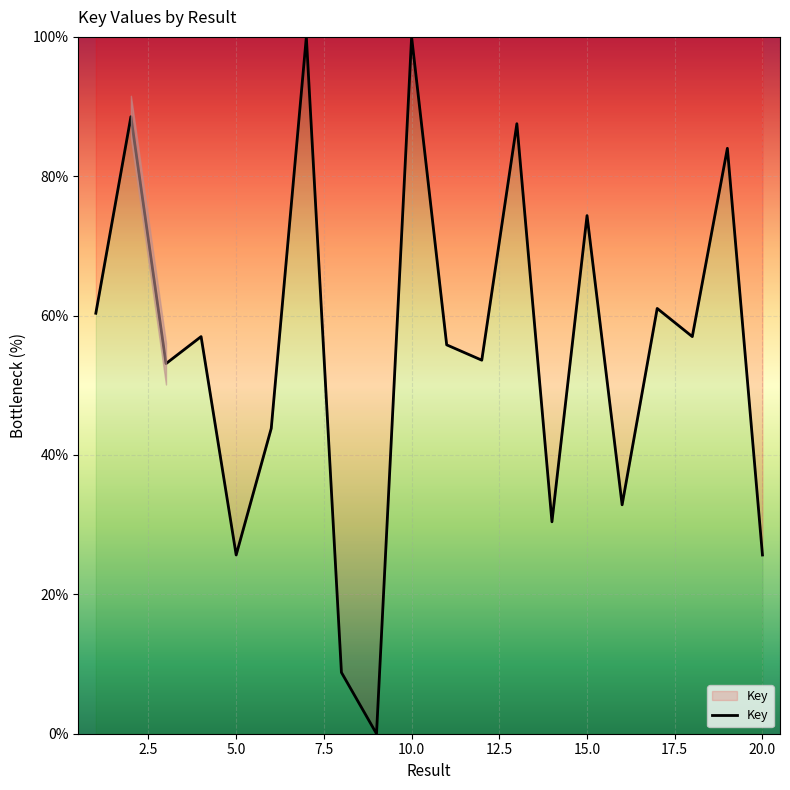

What is the difference between the maximum and minimum values?

100.0